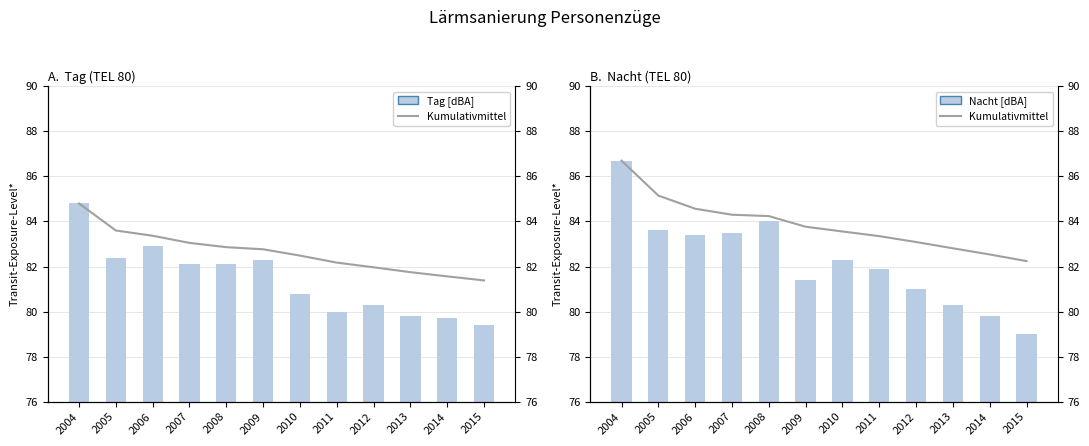

What is the difference between the second highest and second lowest values in the Kumulativmittel Nacht series?

2.6